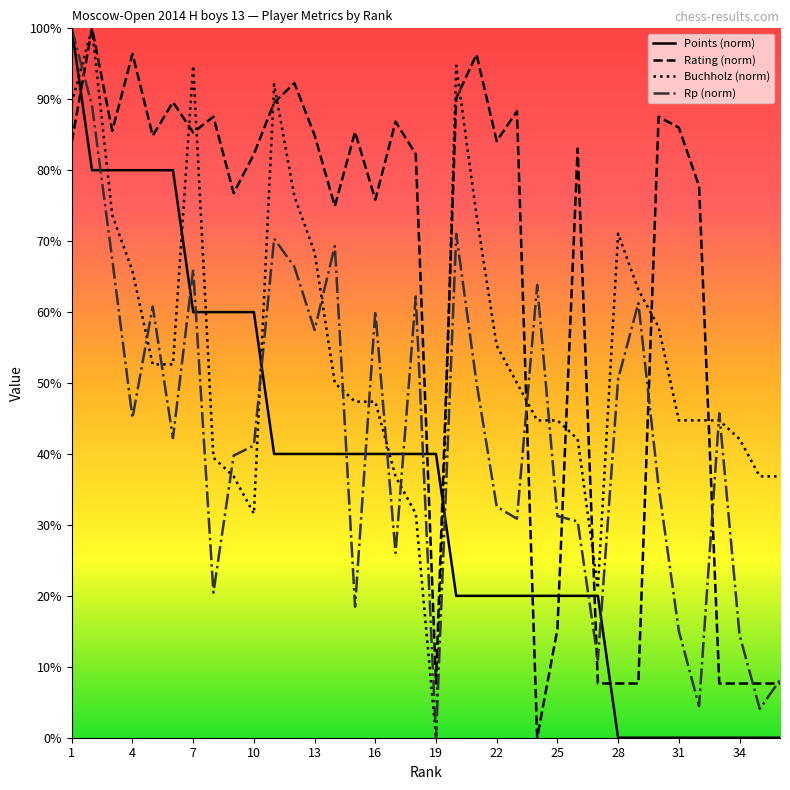

True or false: Rating (norm) and Rp (norm) intersect in this chart.

True